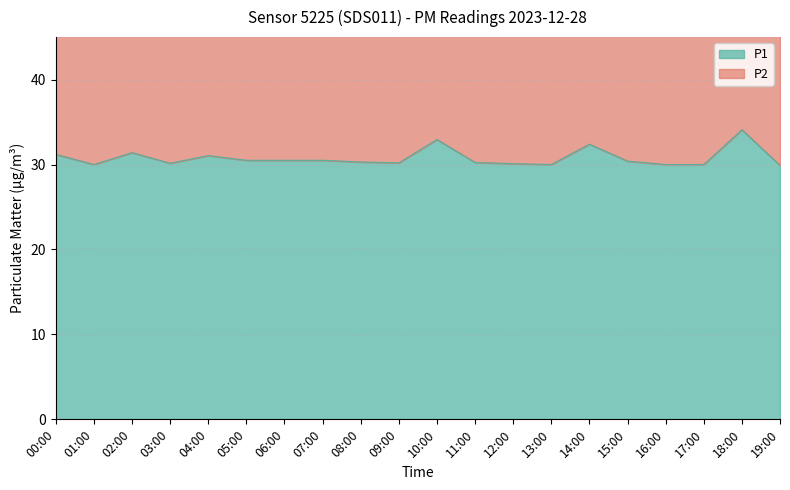

Count the number of categories in the chart.

20